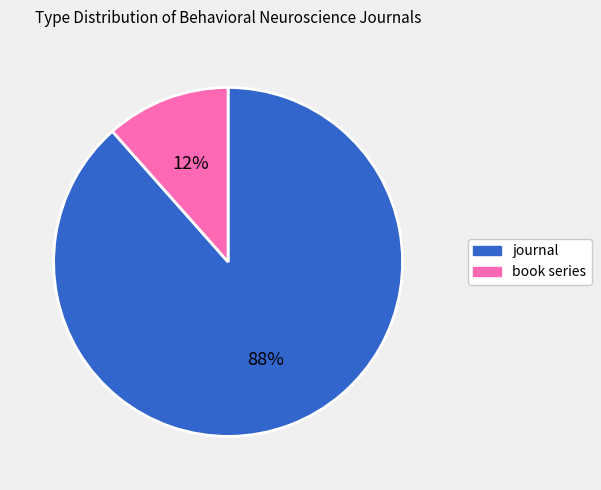

Combined, do journal and book series account for over 50%?

Yes